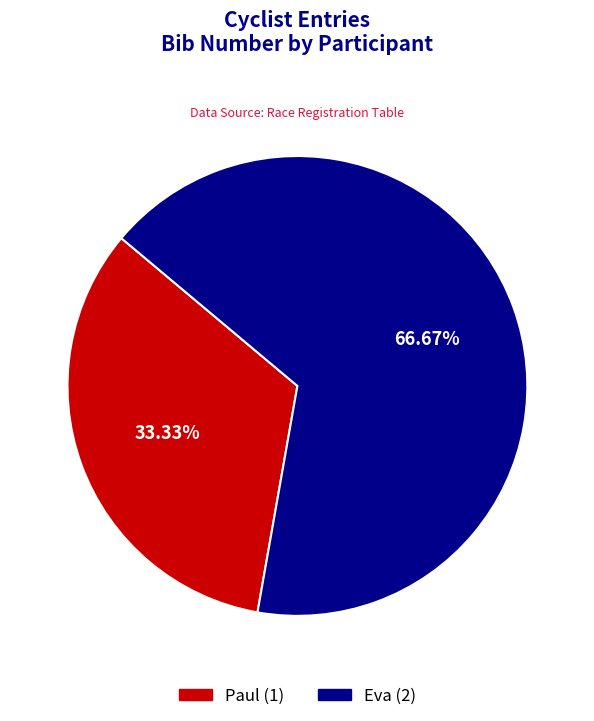

Which slice represents more than half of the pie?

Eva